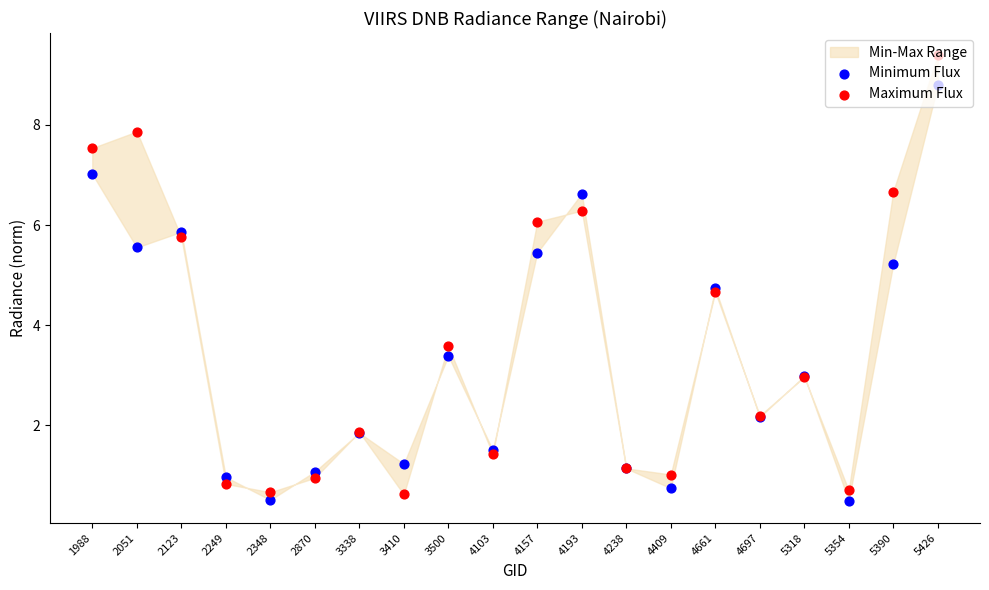

At how many categories does at least one series exceed 2?

11